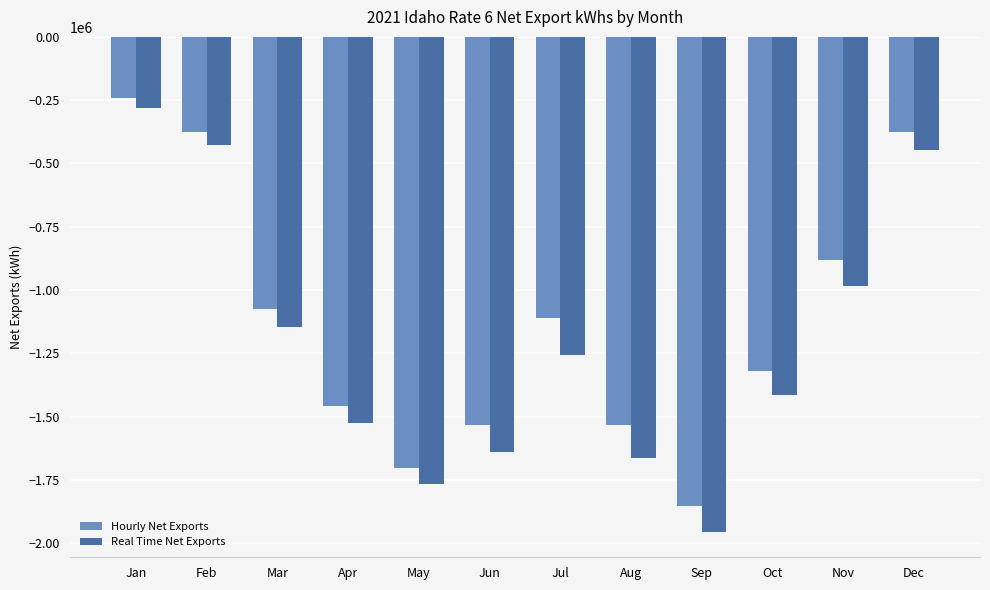

What is the difference between the highest and lowest values at Jul?

145984.9